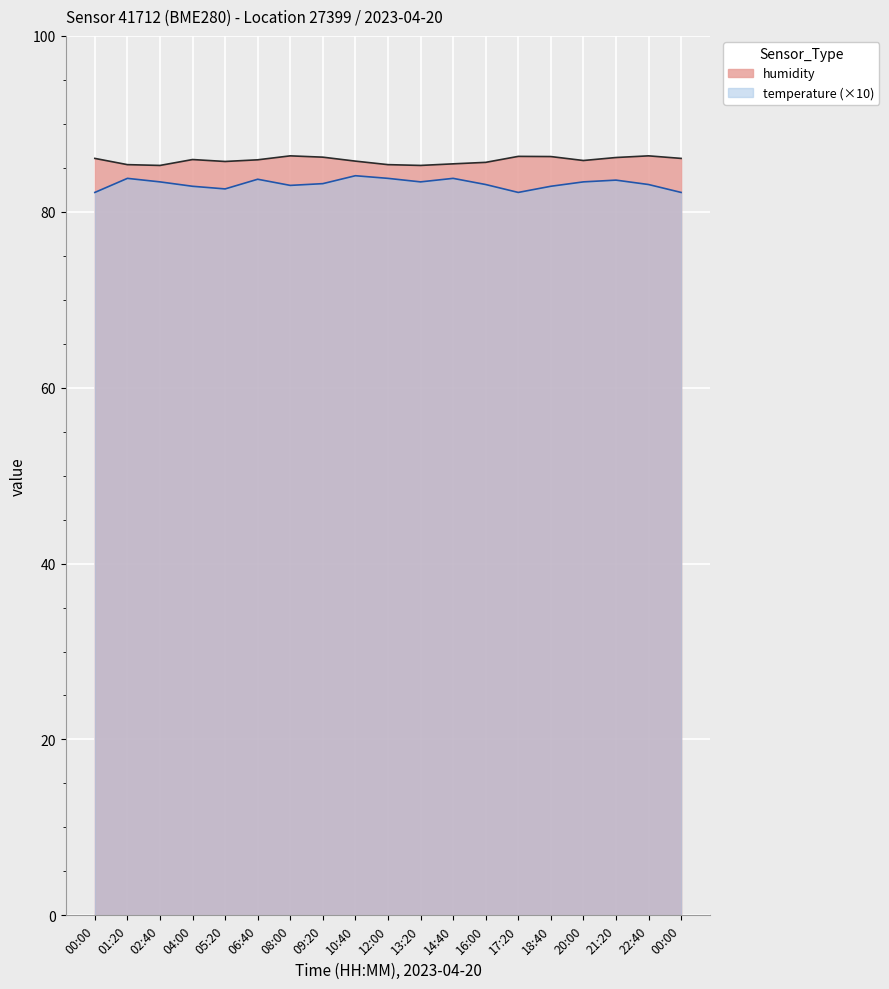

At which label does temperature first exceed 83?

01:20